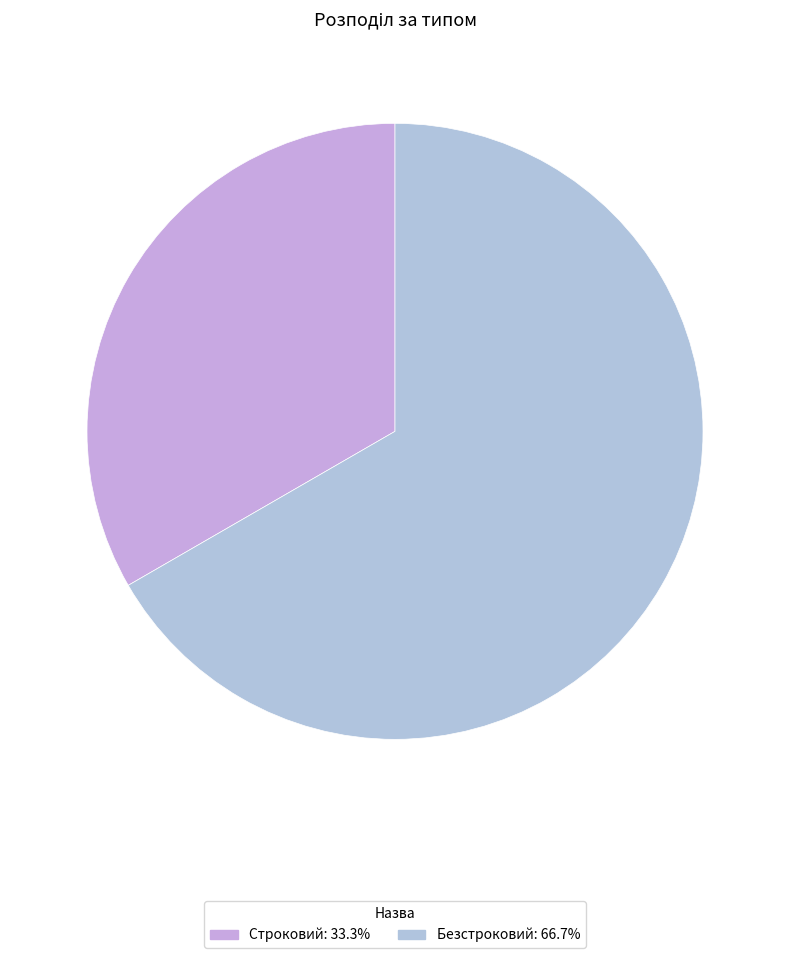

To the nearest percent, what is the combined percentage of Безстроковий and Строковий?

100%